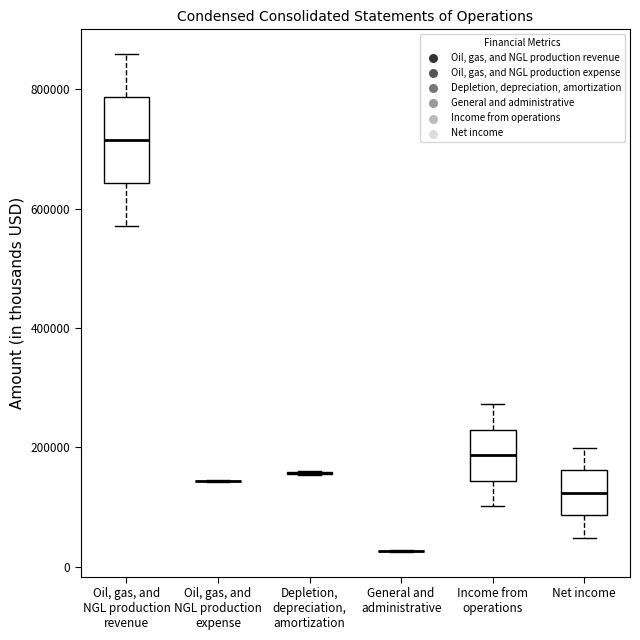

Reading left to right, read every box against the y-axis: the position of its median line, the range the box covers, and the ends of its whiskers. The values are not printed on the chart, so give them approximately, as read against the axis.

Oil, gas, and NGL production revenue: median 720000, box 640000 to 780000, whiskers 580000 to 860000
Oil, gas, and NGL production expense: box collapsed to a line at 140000, whiskers 140000 to 140000
Depletion, depreciation, amortization: box collapsed to a line at 160000, whiskers 160000 to 160000
General and administrative: box collapsed to a line at 20000, whiskers 20000 to 20000
Income from operations: median 180000, box 140000 to 220000, whiskers 100000 to 280000
Net income: median 120000, box 80000 to 160000, whiskers 40000 to 200000